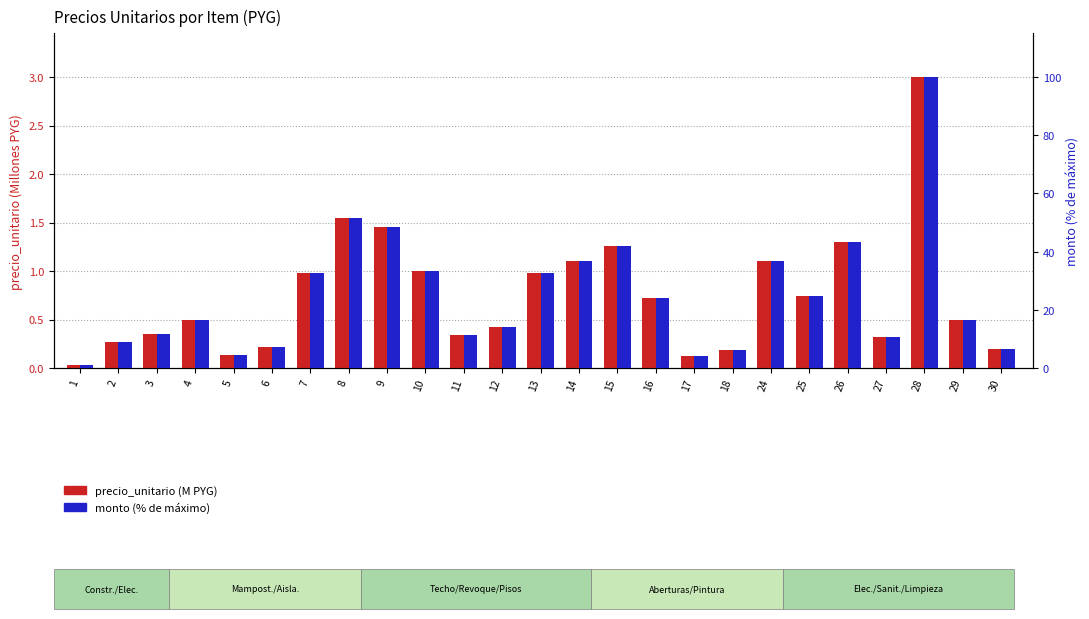

What are all the series names shown in the legend?

precio_unitario (M PYG), monto (% of max)